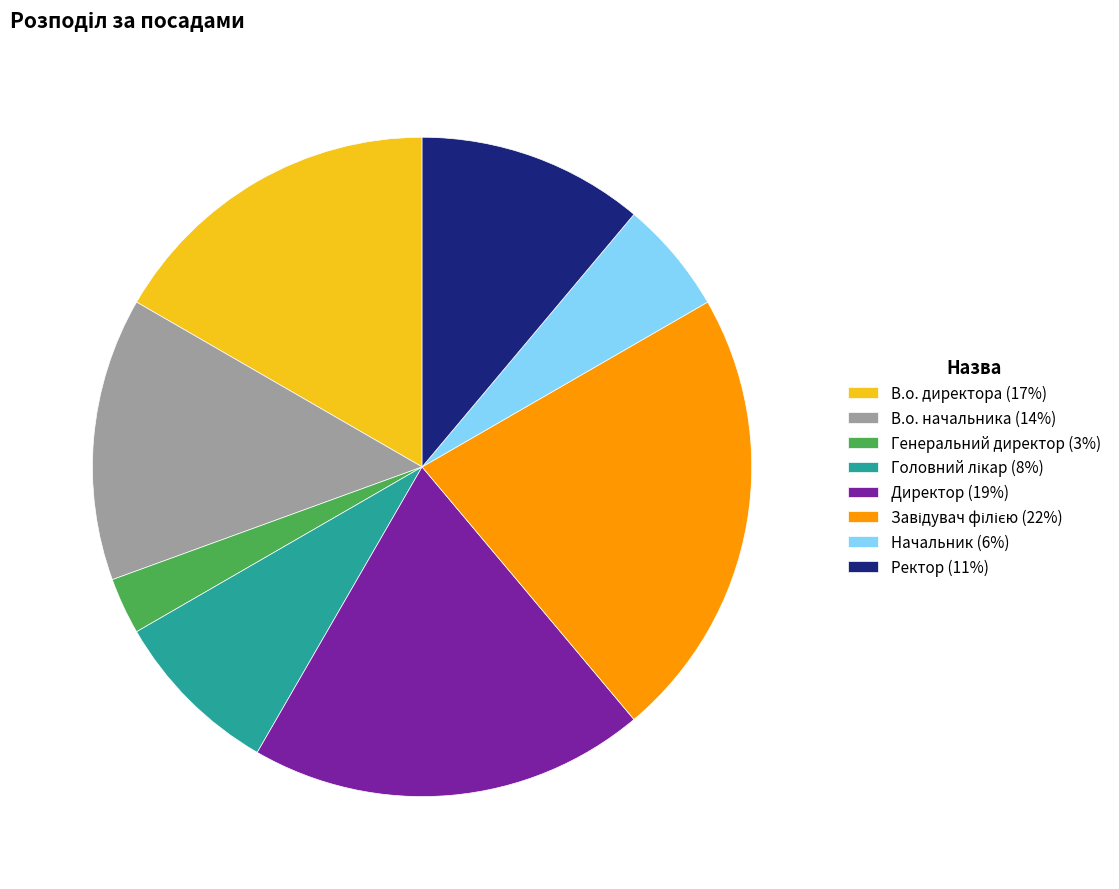

Does any single category account for the majority?

No